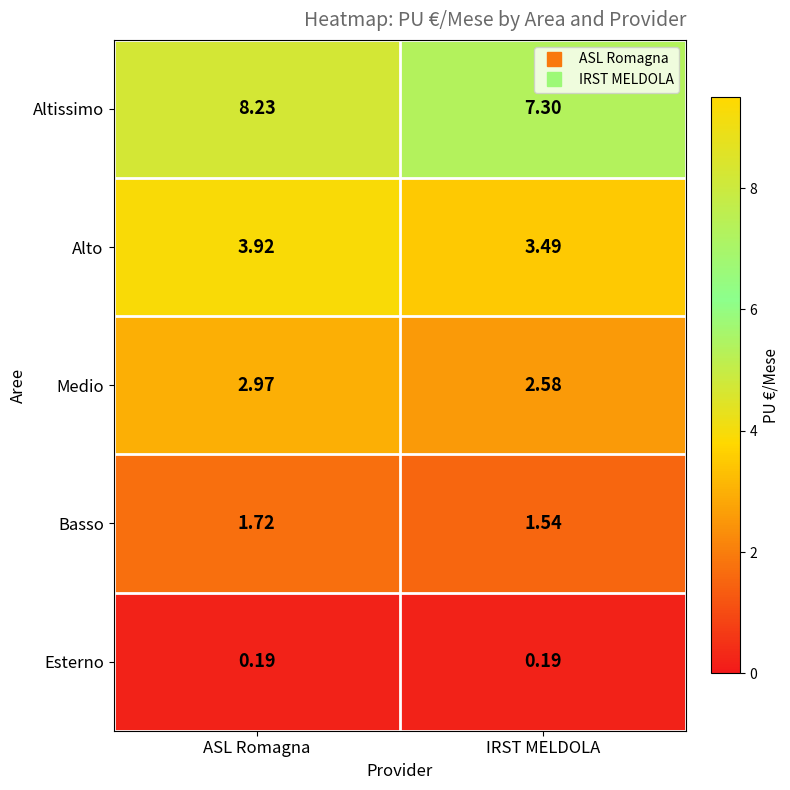

Is the value of Altissimo at ASL Romagna greater than the value of Medio at ASL Romagna?

Yes